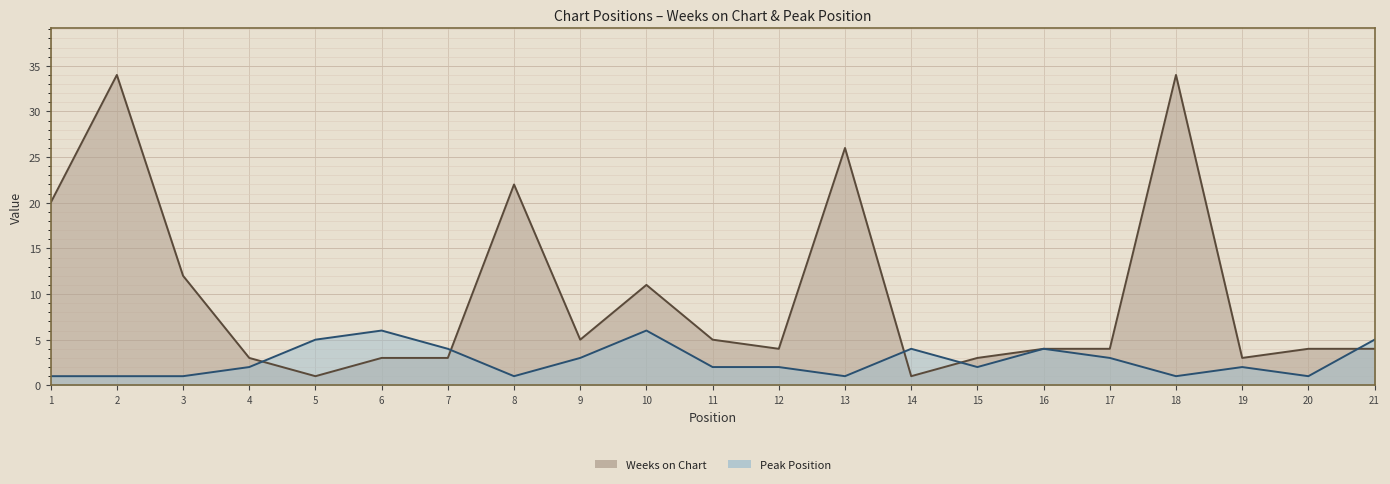

Which label corresponds to the smallest value in the chart?

5